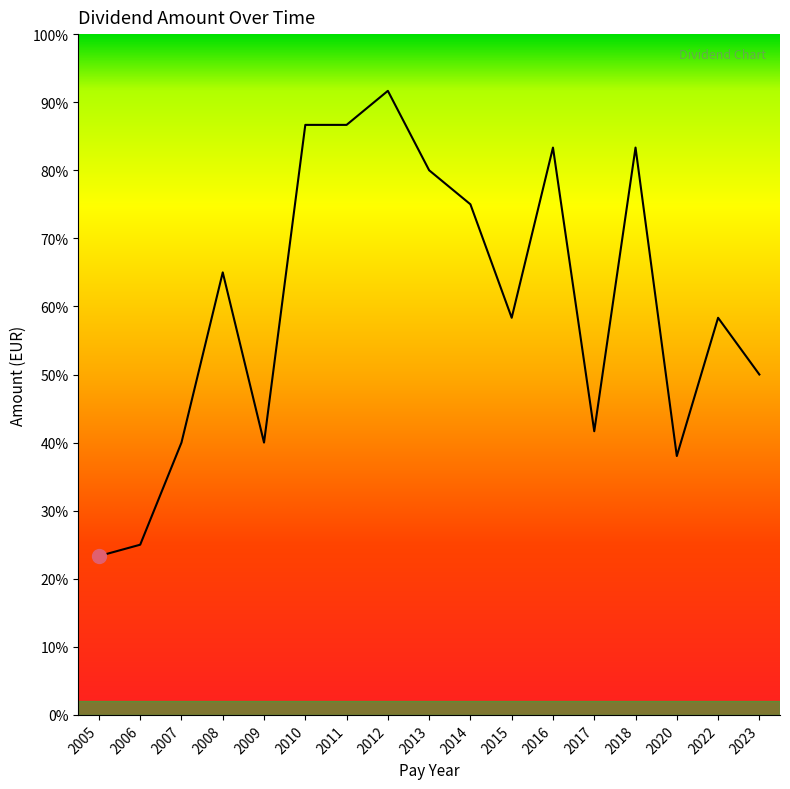

How many interior local valleys (lower than both neighbors) does the data have?

4